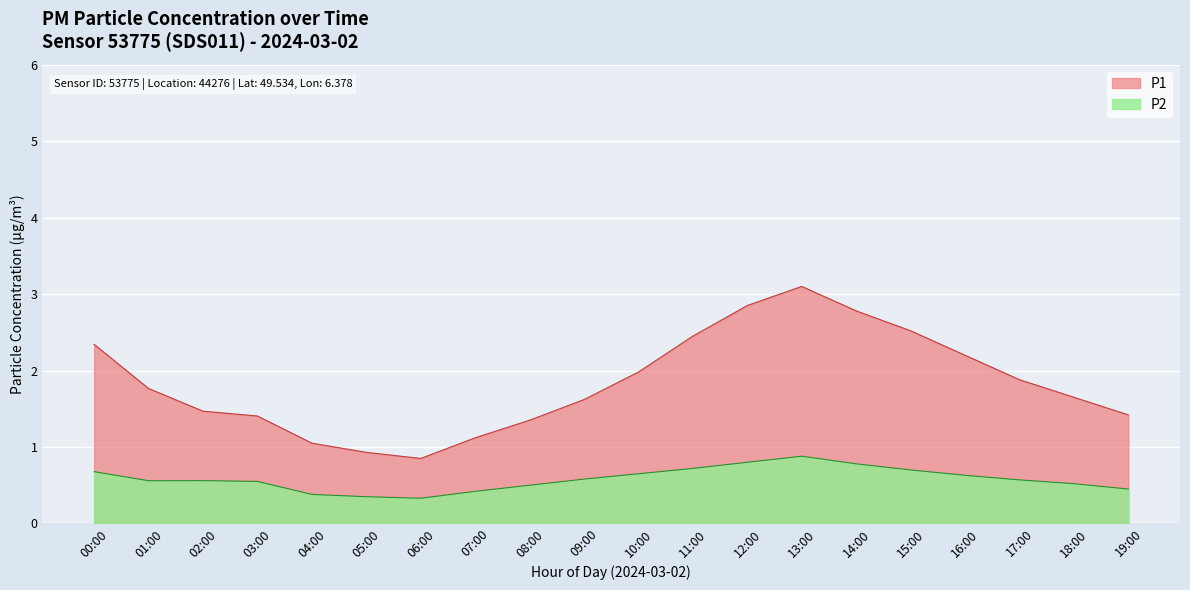

The value of P2 at 19:00 is 0.2. True or false?

False